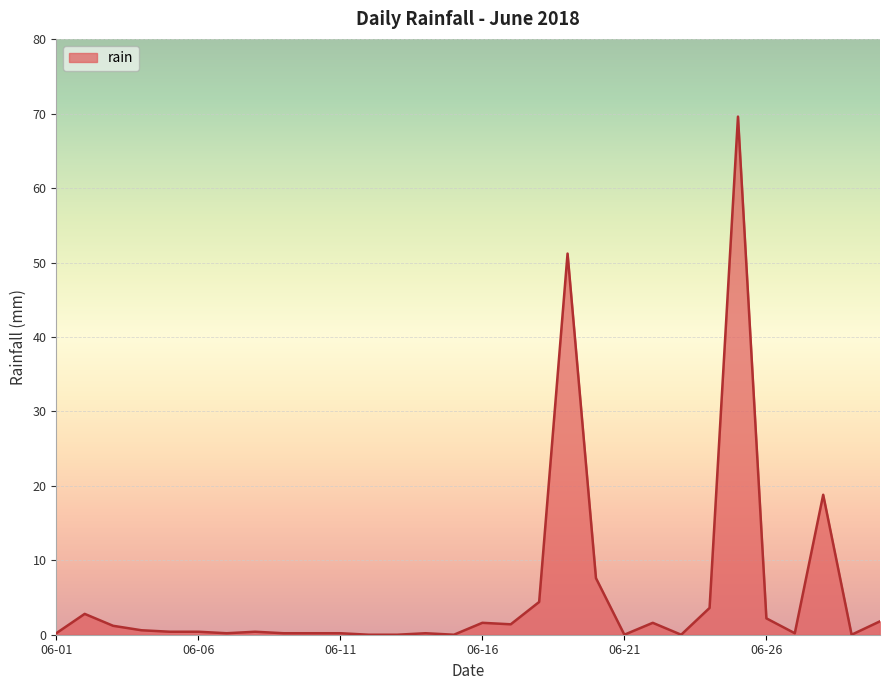

Does the chart display data point markers on the line(s)?

No